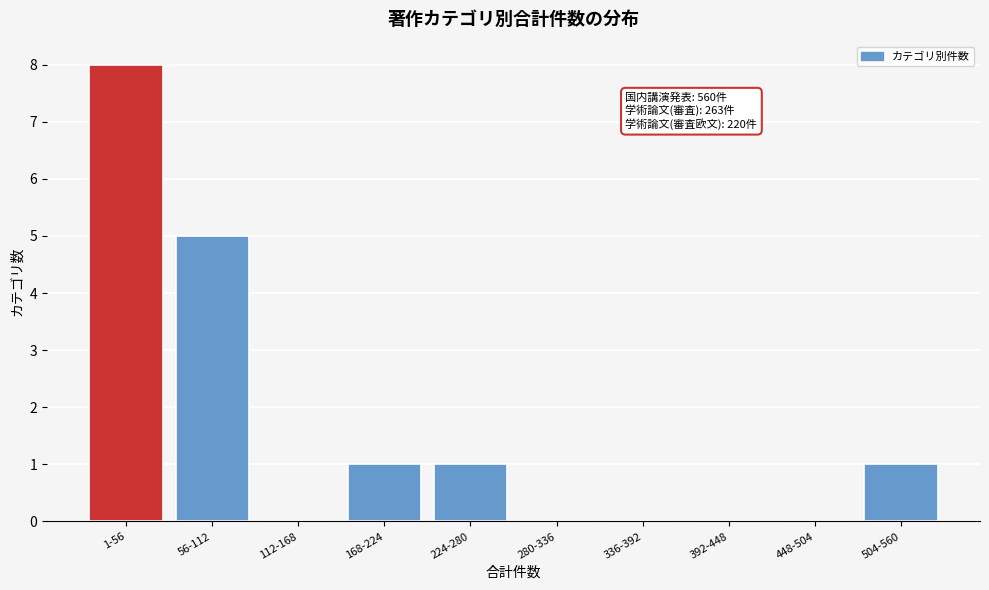

Reading left to right, transcribe all the data shown in this chart.

1-56=8	56-112=5	112-168=0	168-224=1	224-280=1	280-336=0	336-392=0	392-448=0	448-504=0	504-560=1